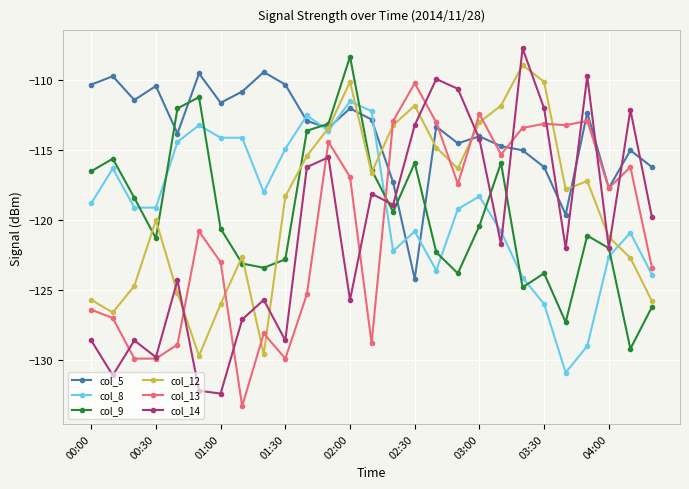

Which series has the widest spread of values?

col_14